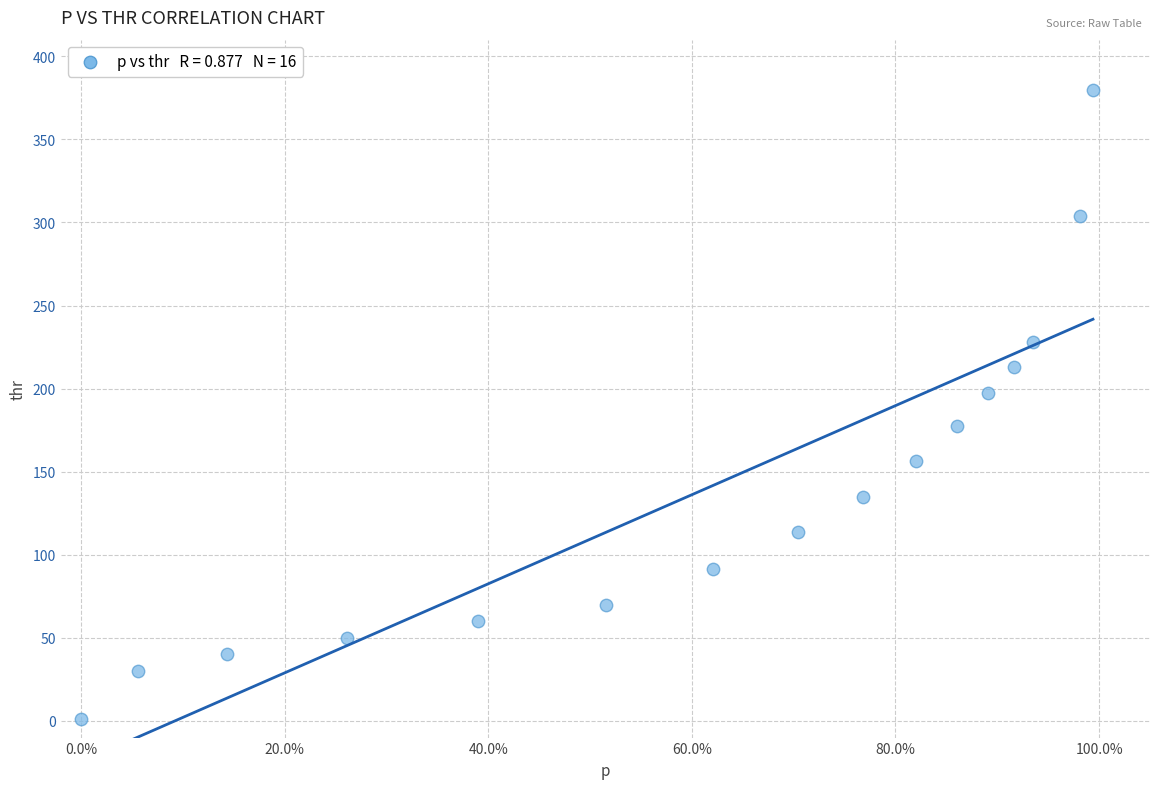

What is the range of X values (max minus min)?

1.0